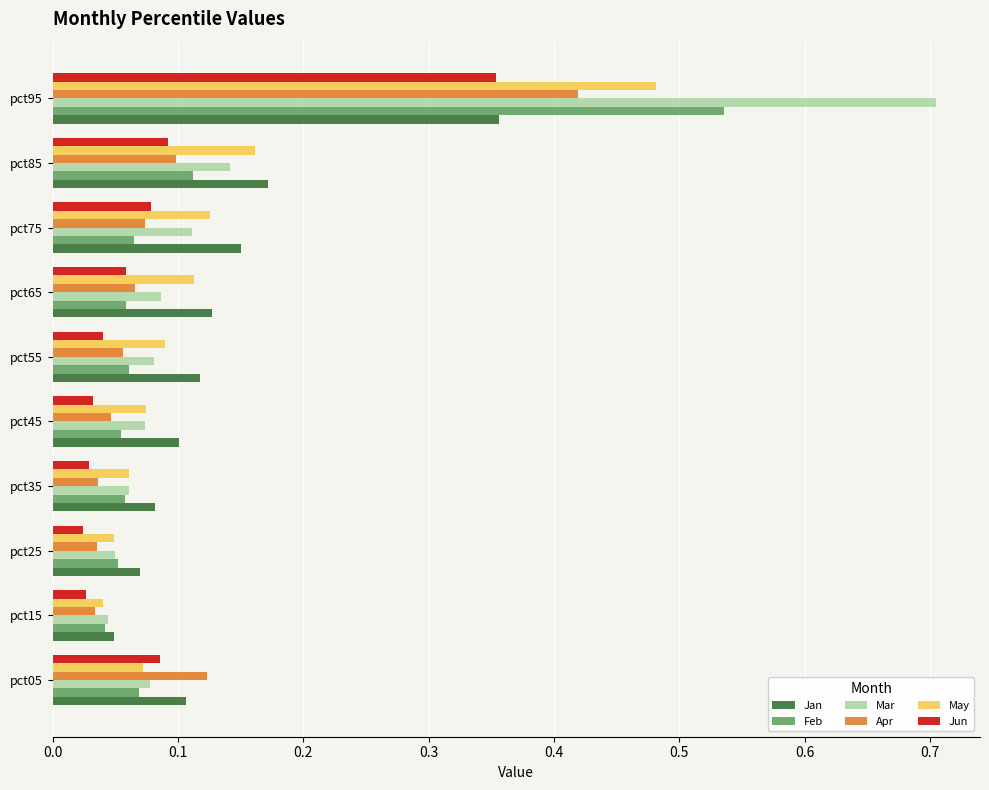

Which series has the widest spread of values?

Mar